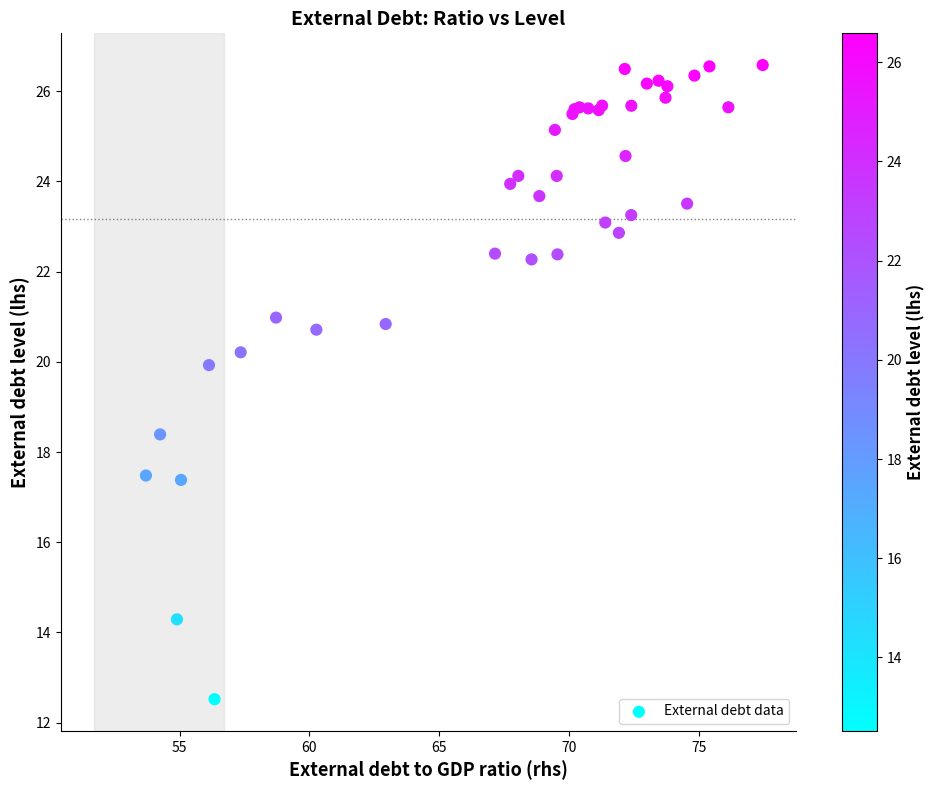

What Y value in the scatter plot is closest to 19?

18.4